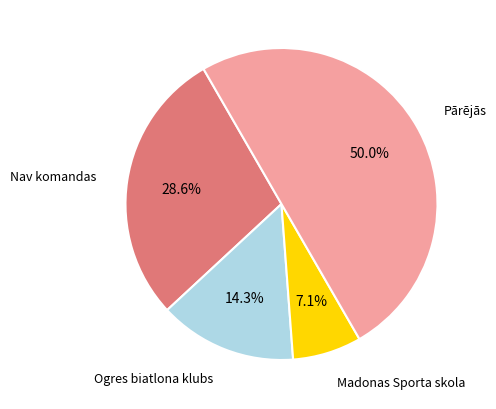

Do Madonas Sporta skola and Ogres biatlona klubs together represent more than half of the pie?

No